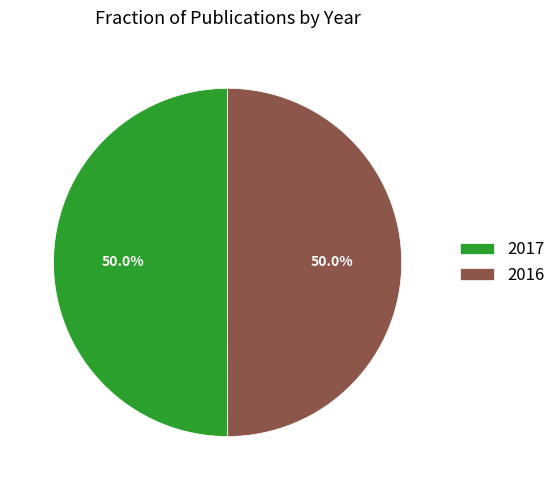

Count the number of slices in the pie.

2